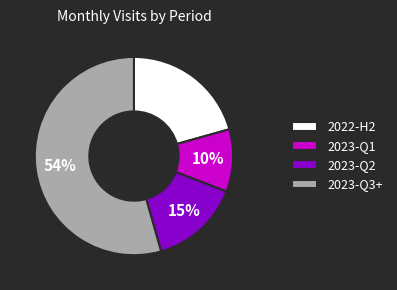

To the nearest percent, what is the average slice percentage?

25%